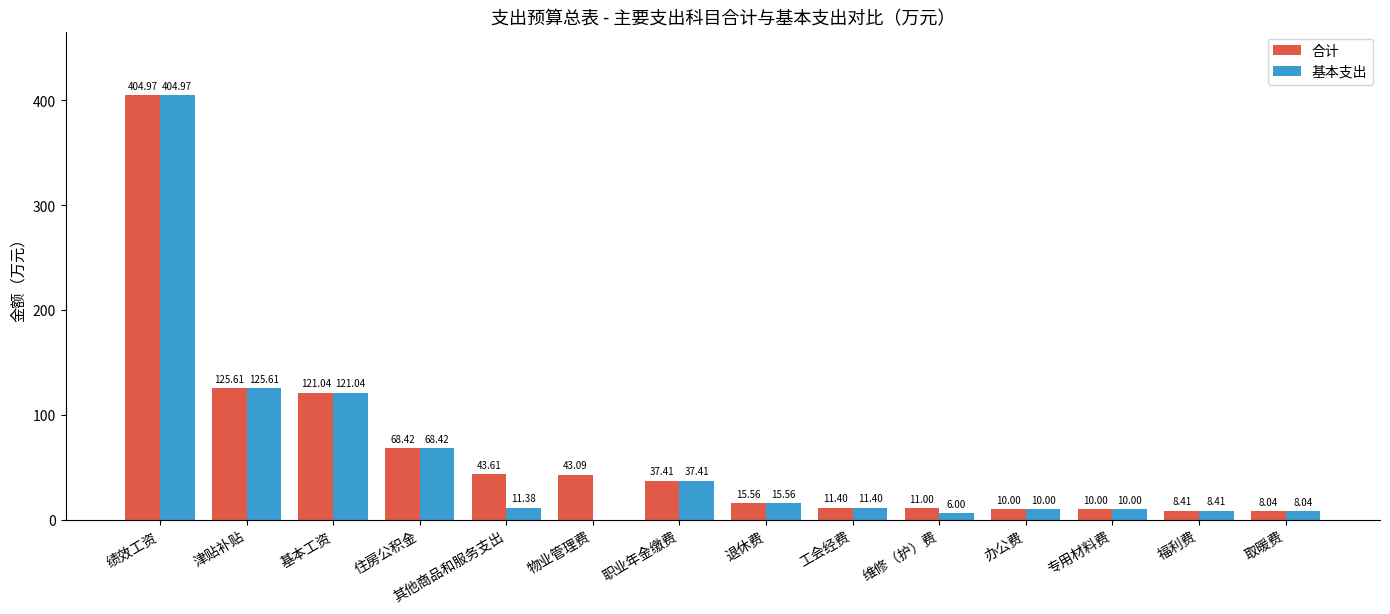

Reading right to left, extract all data points from this chart.

合计: 取暖费=8.0	福利费=8.4	专用材料费=10.0	办公费=10.0	维修（护）费=11.0	工会经费=11.4	退休费=15.6	职业年金缴费=37.4	物业管理费=43.1	其他商品和服务支出=43.6	住房公积金=68.4	基本工资=121.0	津贴补贴=125.6	绩效工资=405.0
基本支出: 取暖费=8.0	福利费=8.4	专用材料费=10.0	办公费=10.0	维修（护）费=6.0	工会经费=11.4	退休费=15.6	职业年金缴费=37.4	物业管理费=0.0	其他商品和服务支出=11.4	住房公积金=68.4	基本工资=121.0	津贴补贴=125.6	绩效工资=405.0